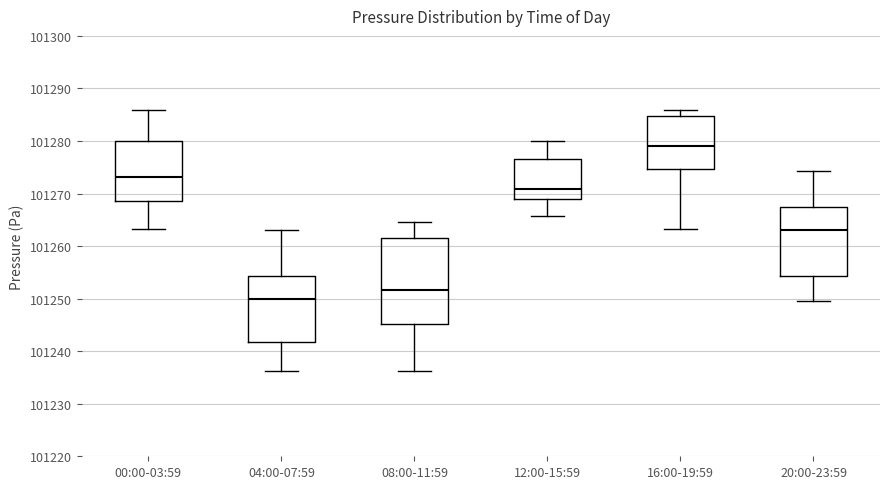

Where does the median line of the box for 04:00-07:59 sit on the y-axis? The values are not printed on the chart, so give them approximately, as read against the axis.

101250